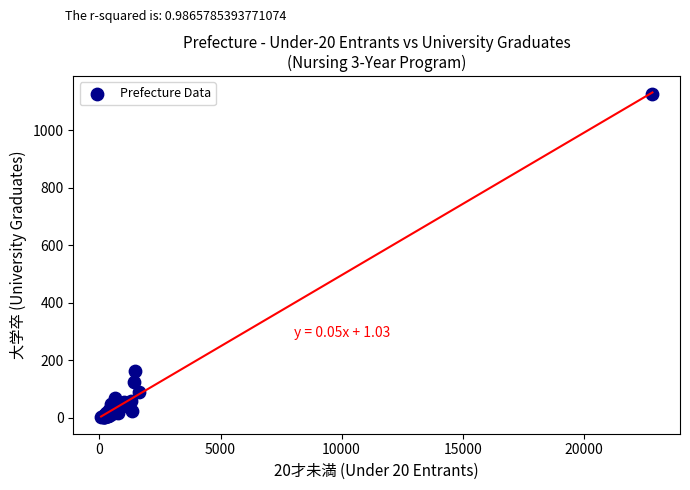

What Y value in the scatter plot is closest to 564?

162